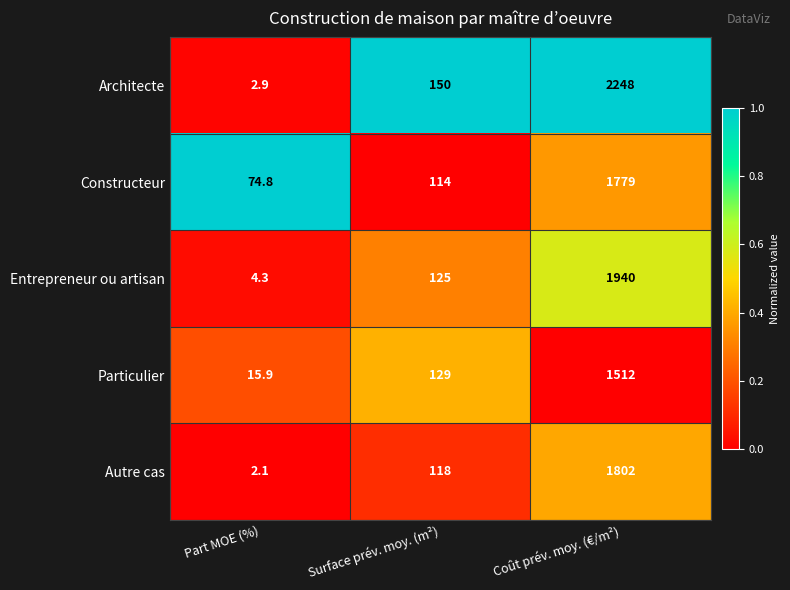

The value of Architecte at Part MOE (%) is 2.9. True or false?

True